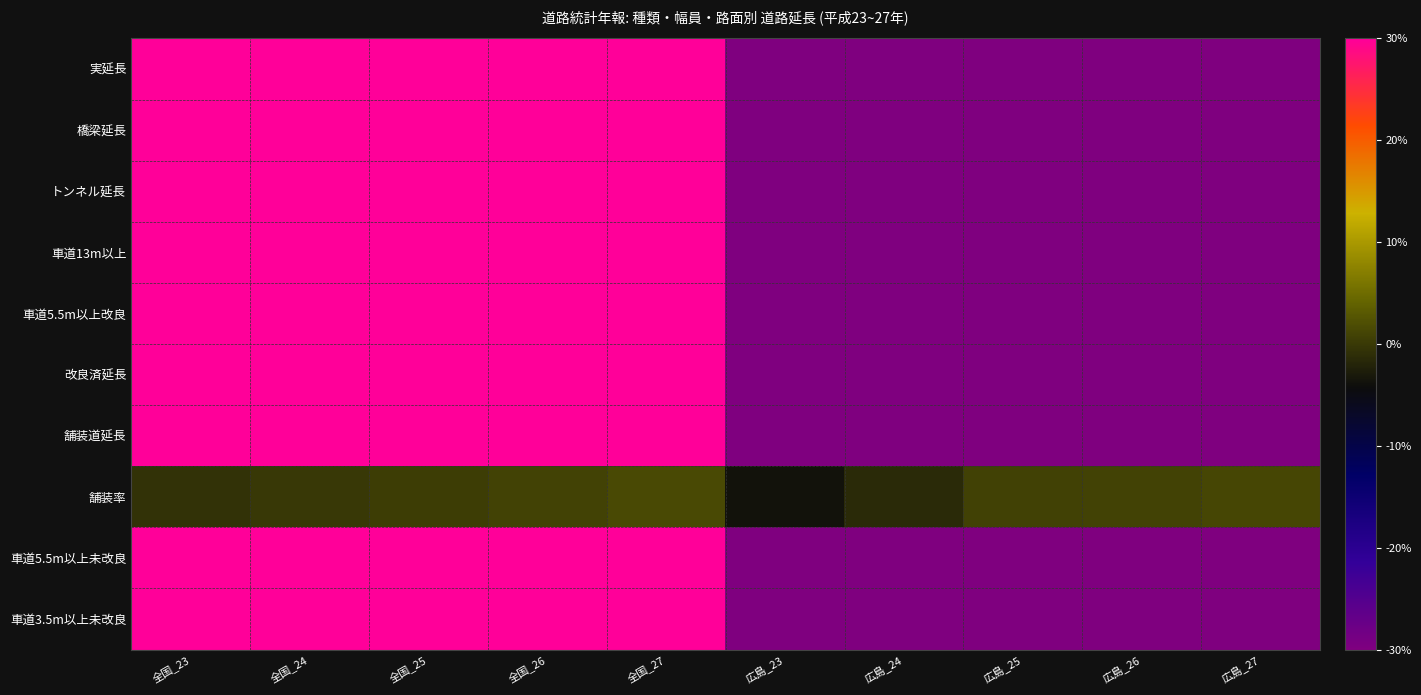

Reading left to right, list all the values displayed in this chart.

実延長: 全国_23=94.8	全国_24=95.1	全国_25=95.4	全国_26=95.6	全国_27=95.9	広島_23=-95.4	広島_24=-95.4	広島_25=-95.4	広島_26=-95.4	広島_27=-95.3
橋梁延長: 全国_23=90.4	全国_24=92.0	全国_25=94.7	全国_26=97.1	全国_27=99.8	広島_23=-95.0	広島_24=-94.9	広島_25=-94.8	広島_26=-94.7	広島_27=-94.6
トンネル延長: 全国_23=79.7	全国_24=85.6	全国_25=94.6	全国_26=99.4	全国_27=104.9	広島_23=-93.5	広島_24=-93.2	広島_25=-92.7	広島_26=-92.5	広島_27=-92.4
車道13m以上: 全国_23=90.8	全国_24=92.0	全国_25=93.9	全国_26=95.9	全国_27=97.7	広島_23=-94.2	広島_24=-94.1	広島_25=-94.1	広島_26=-94.0	広島_27=-94.0
車道5.5m以上改良: 全国_23=92.6	全国_24=94.2	全国_25=95.5	全国_26=96.8	全国_27=98.1	広島_23=-95.6	広島_24=-95.5	広島_25=-95.4	広島_26=-95.4	広島_27=-95.3
改良済延長: 全国_23=92.6	全国_24=94.0	全国_25=95.6	全国_26=96.8	全国_27=98.1	広島_23=-95.6	広島_24=-95.5	広島_25=-95.4	広島_26=-95.3	広島_27=-95.3
舗装道延長: 全国_23=92.6	全国_24=94.0	全国_25=95.5	全国_26=96.8	全国_27=98.1	広島_23=-95.6	広島_24=-95.4	広島_25=-95.3	広島_26=-95.3	広島_27=-95.3
舗装率: 全国_23=-0.7	全国_24=-0.0	全国_25=0.5	全国_26=0.9	全国_27=1.6	広島_23=-3.7	広島_24=-1.5	広島_25=0.8	広島_26=0.9	広島_27=1.3
車道5.5m以上未改良: 全国_23=103.5	全国_24=100.3	全国_25=98.0	全国_26=94.1	全国_27=91.4	広島_23=-97.0	広島_24=-97.3	広島_25=-97.7	広島_26=-97.7	広島_27=-97.7
車道3.5m以上未改良: 全国_23=102.1	全国_24=99.6	全国_25=97.3	全国_26=94.9	全国_27=92.9	広島_23=-97.0	広島_24=-97.2	広島_25=-97.5	広島_26=-97.5	広島_27=-97.5